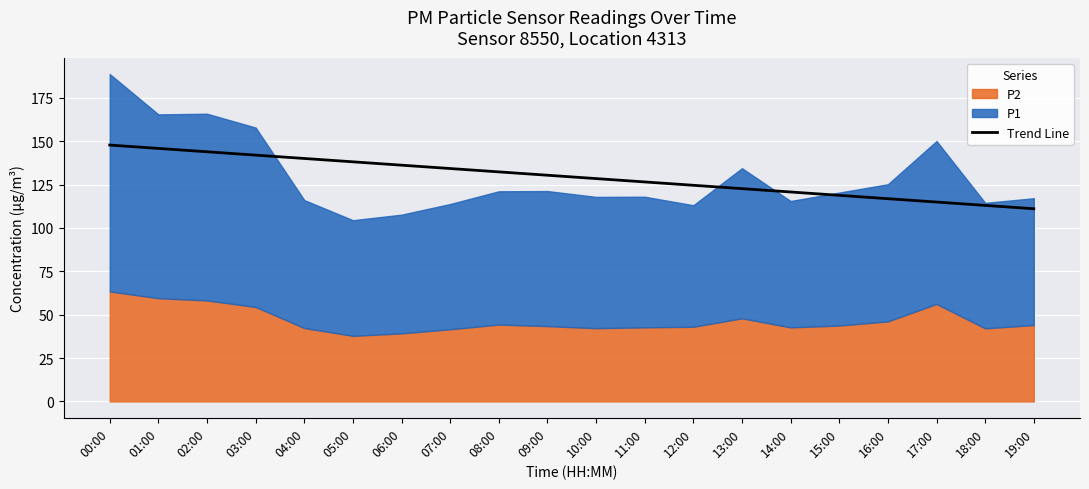

Which category has the highest value across all series?

00:00